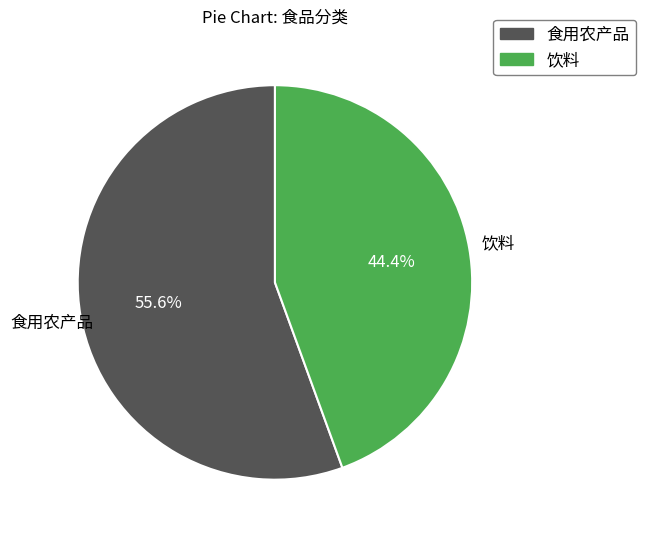

Count the number of slices in the pie.

2